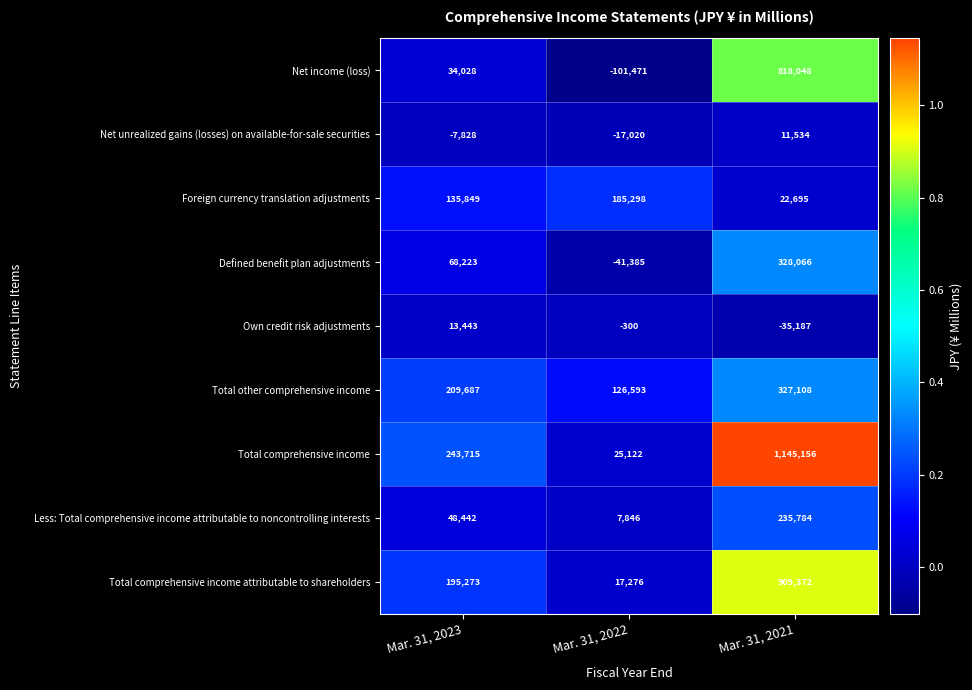

What is the difference between the highest and lowest values at Mar. 31, 2023?

251543